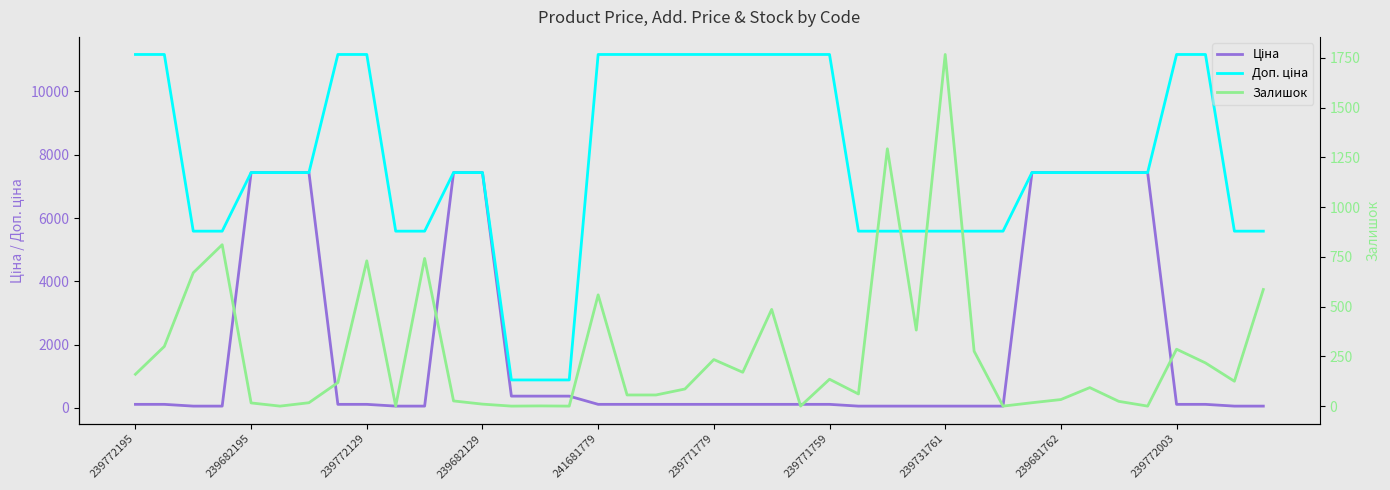

What is the total value across all series at 26?

6933.9